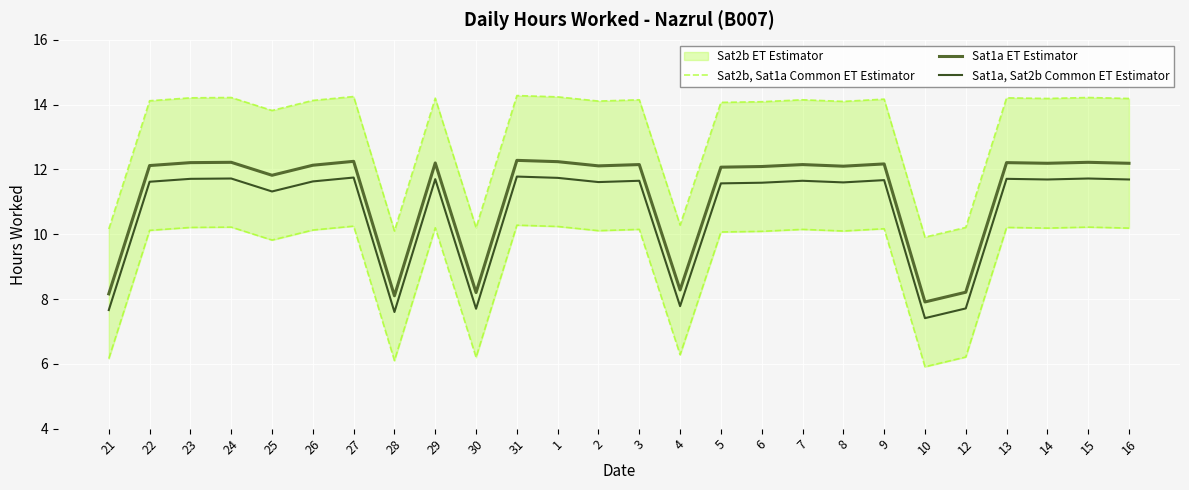

Rank the series by their maximum value, from highest to lowest.

Sat2b, Sat1a Common ET Estimator, Sat1a ET Estimator, Sat1a, Sat2b Common ET Estimator